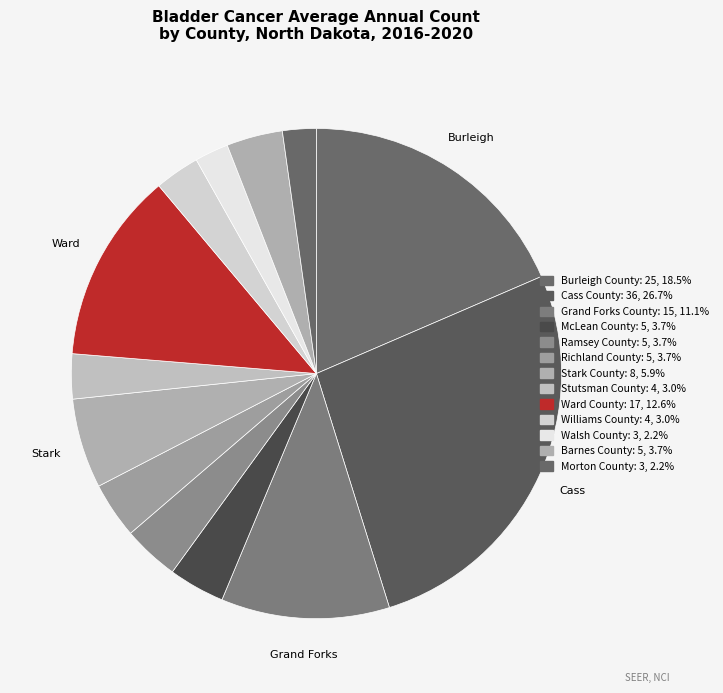

Which slice is the largest?

Cass County